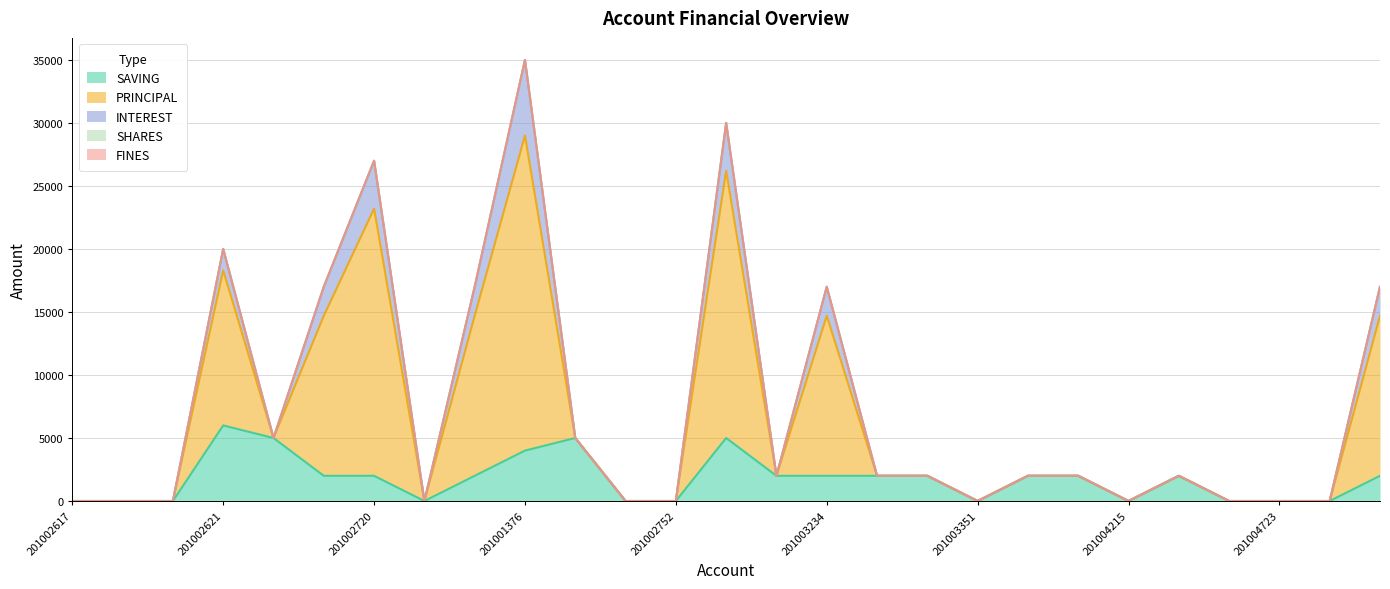

Which series has the largest total across all categories?

PRINCIPAL